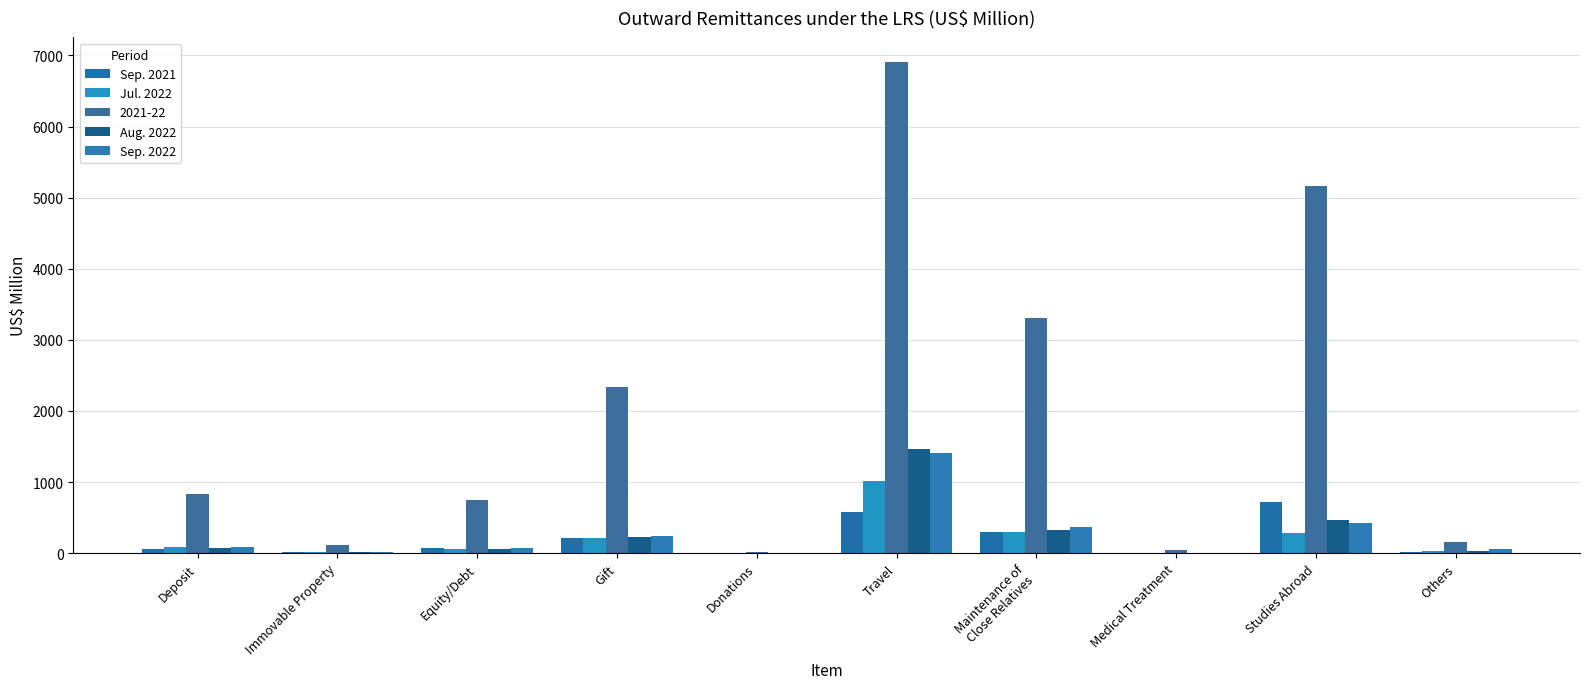

Where is Jul. 2022 nearest to the value 508?

Maintenance of
Close Relatives